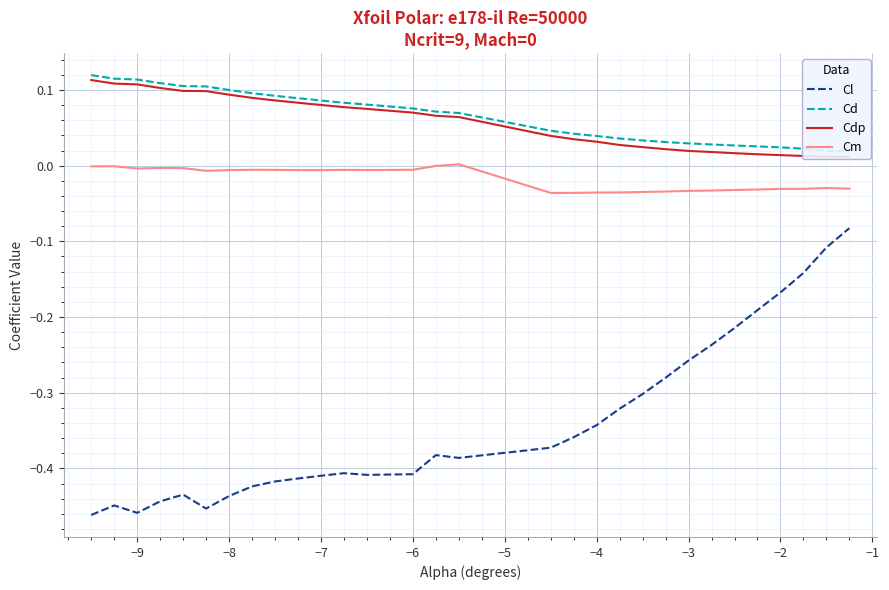

True or false: Cm and Cl intersect in this chart.

False